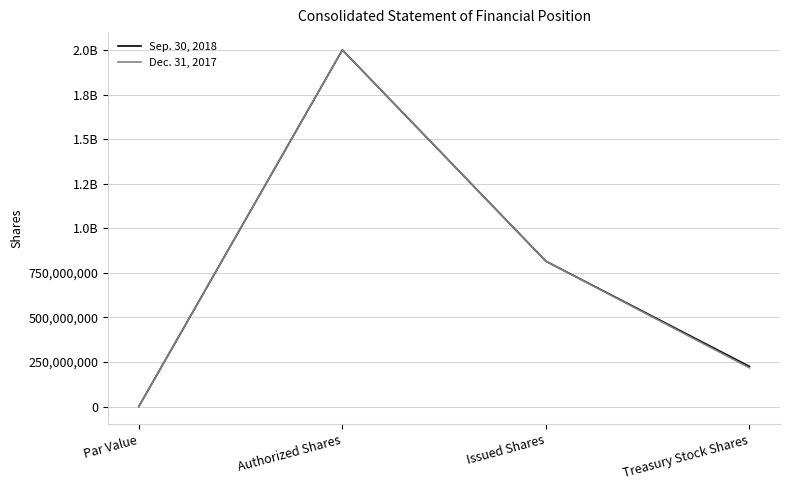

At which category is the sum across all series the highest?

Authorized Shares